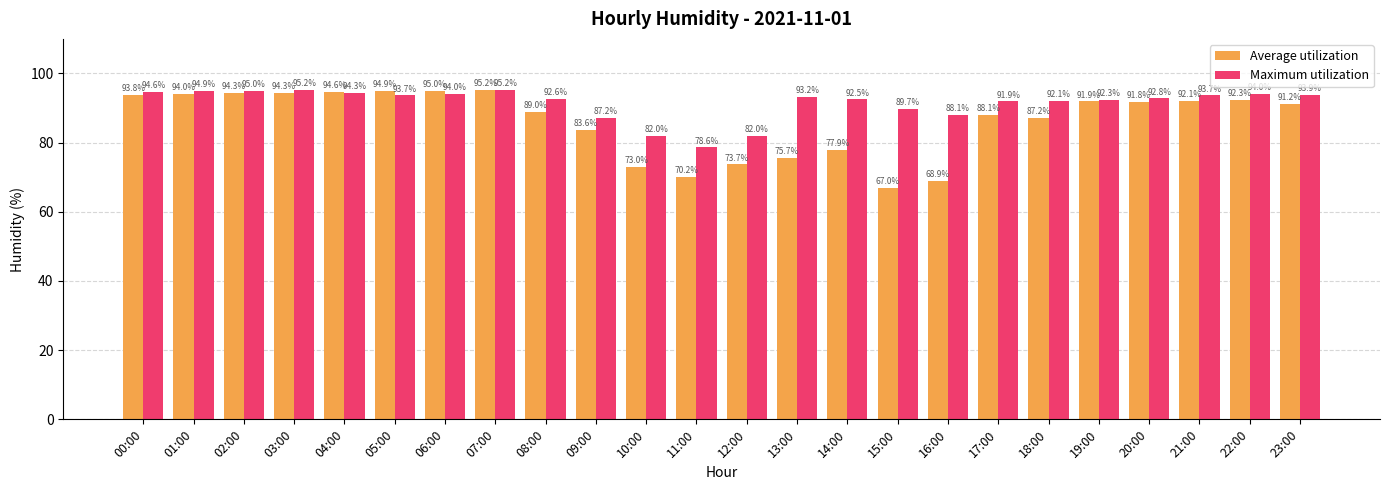

Reading left to right, what are all the values shown in this chart?

Average utilization: 93.8	94.0	94.3	94.3	94.6	94.9	95.0	95.2	89.0	83.6	73.0	70.2	73.7	75.7	77.9	67.0	68.9	88.1	87.2	91.9	91.8	92.1	92.3	91.2
Maximum utilization: 94.6	94.9	95.0	95.2	94.3	93.7	94.0	95.2	92.6	87.2	82.0	78.6	82.0	93.2	92.5	89.7	88.1	91.9	92.1	92.3	92.8	93.7	94.0	93.9